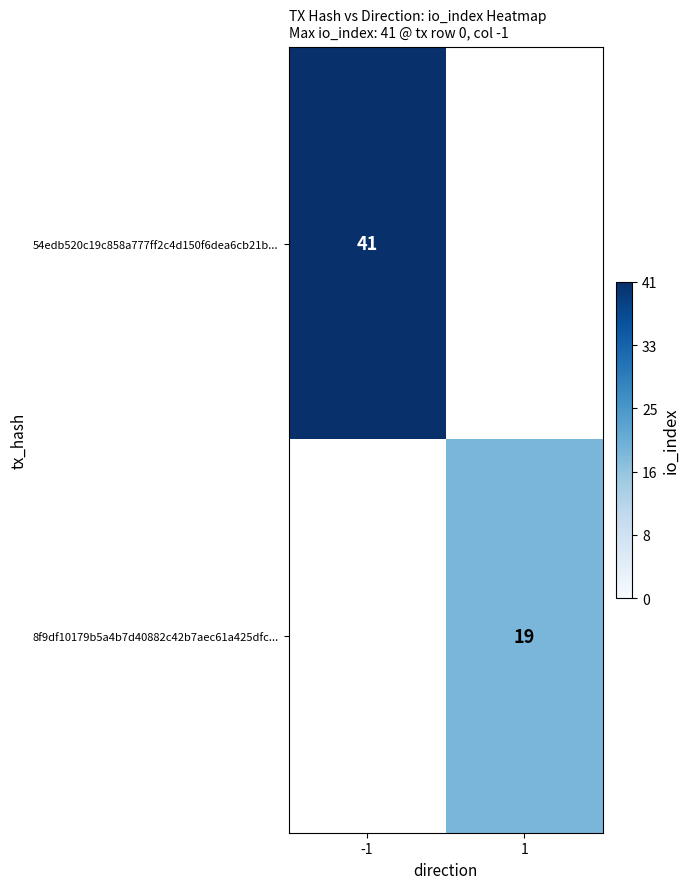

The value of 54edb520c19c858a777ff2c4d150f6dea6cb21b... at -1 is 9. True or false?

False